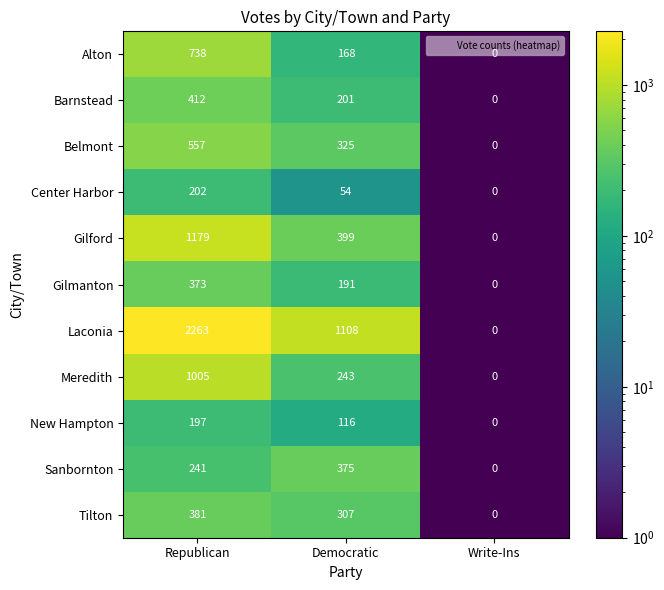

What is the sum of all Barnstead values?

613